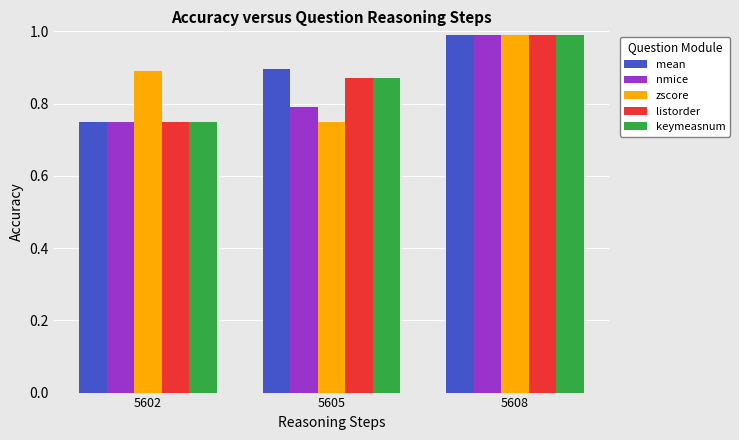

At how many categories does at least one series exceed 0?

3